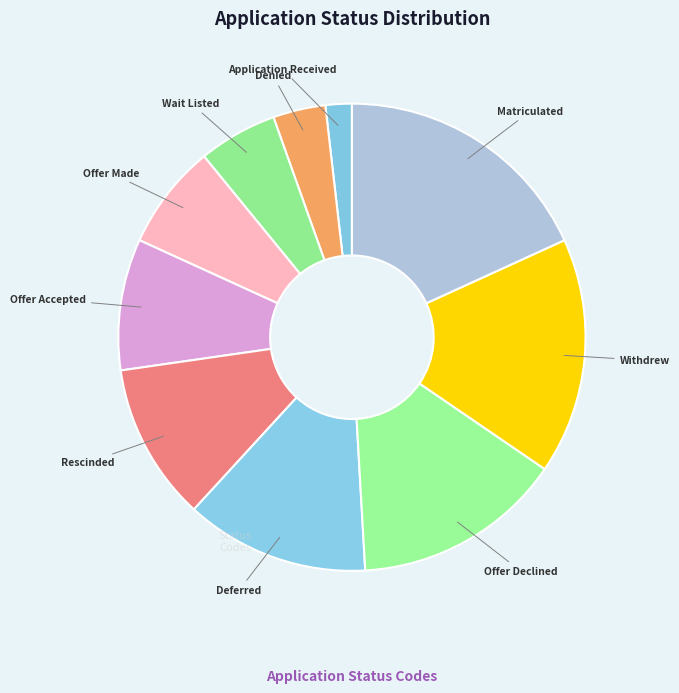

Does Withdrew represent more than half of the total?

No